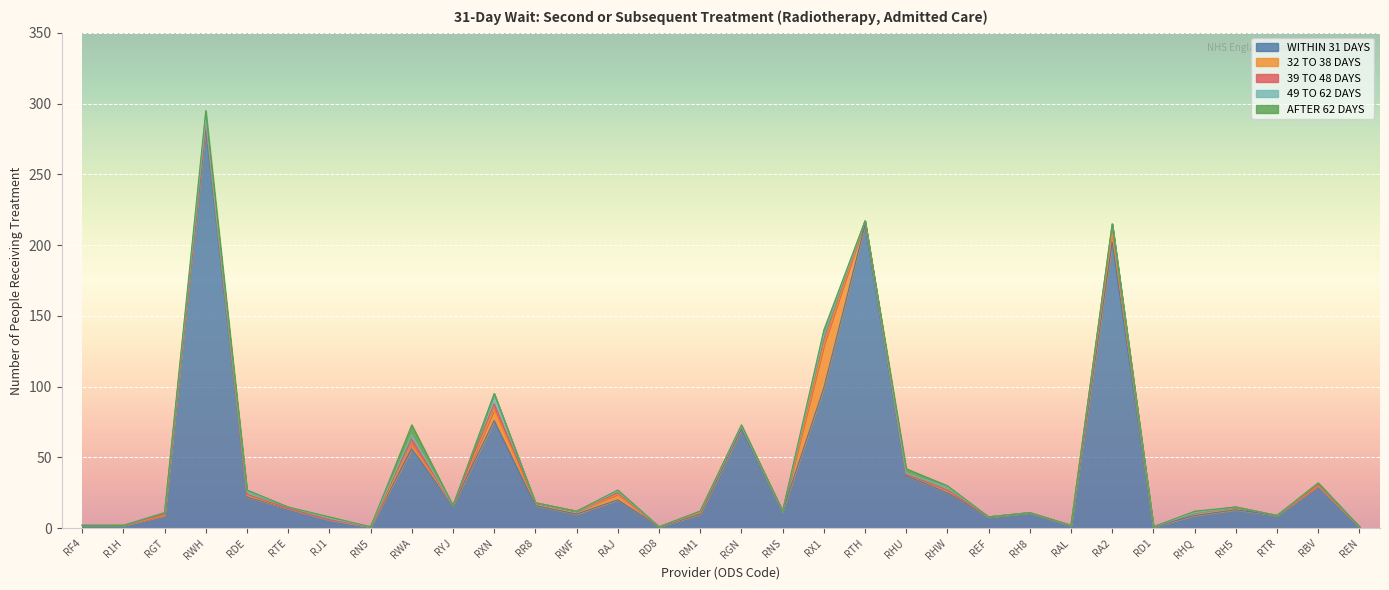

Reading right to left, what are all the values shown in this chart?

WITHIN 31 DAYS: 1	30	9	13	9	1	202	2	11	8	25	37	214	99	12	70	10	1	20	10	16	76	16	56	1	6	14	22	283	9	2	2
32 TO 38 DAYS: 0	0	0	2	2	0	7	0	0	0	2	1	3	30	0	2	1	0	4	2	2	8	0	3	0	0	0	1	4	0	0	0
39 TO 48 DAYS: 0	1	0	0	0	0	5	0	0	0	0	0	0	6	0	0	1	0	1	0	0	4	0	4	0	0	0	1	1	1	0	0
49 TO 62 DAYS: 0	1	0	0	0	0	1	0	0	0	2	1	0	1	0	0	0	0	1	0	0	7	0	3	0	1	1	2	1	1	0	0
AFTER 62 DAYS: 0	0	0	0	1	0	0	0	0	0	1	3	0	4	0	1	0	0	1	0	0	0	0	7	0	1	0	1	6	0	0	0